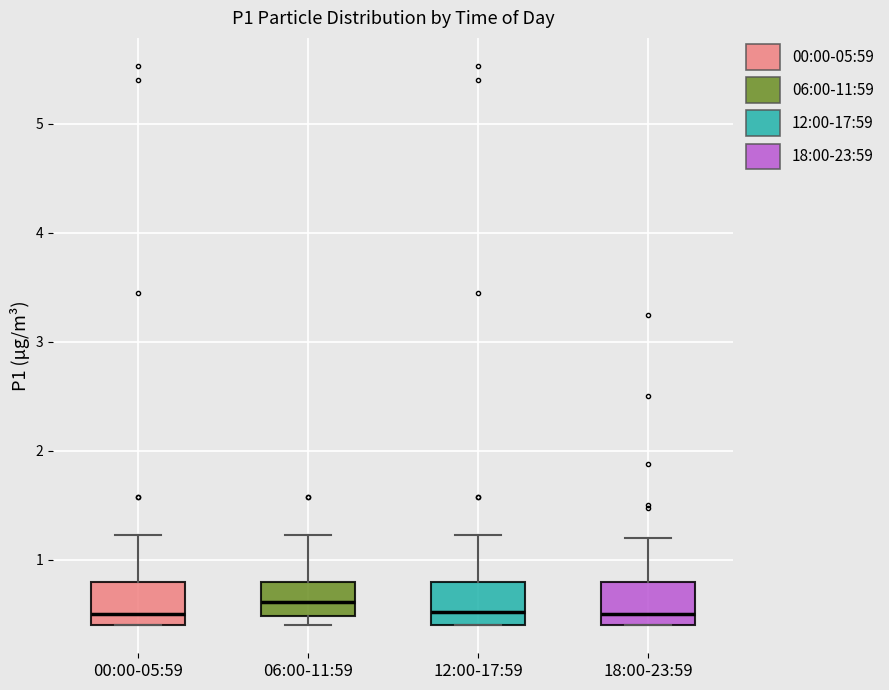

Reading left to right, transcribe this box plot: for each box, give where its median line is, the range the box spans, and where its two whiskers end, as read against the y-axis. The values are not printed on the chart, so give them approximately, as read against the axis.

00:00-05:59: median 0.5, box 0.4 to 0.8, whiskers 0.4 to 1.2
06:00-11:59: median 0.6, box 0.5 to 0.8, whiskers 0.4 to 1.2
12:00-17:59: median 0.5, box 0.4 to 0.8, whiskers 0.4 to 1.2
18:00-23:59: median 0.5, box 0.4 to 0.8, whiskers 0.4 to 1.2